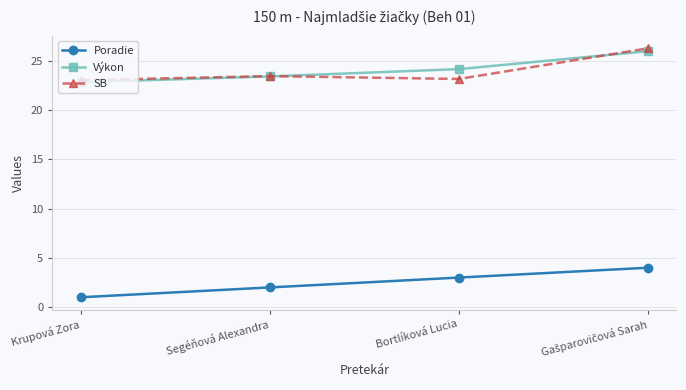

What is the total value across all series at Segéňová Alexandra?

48.9